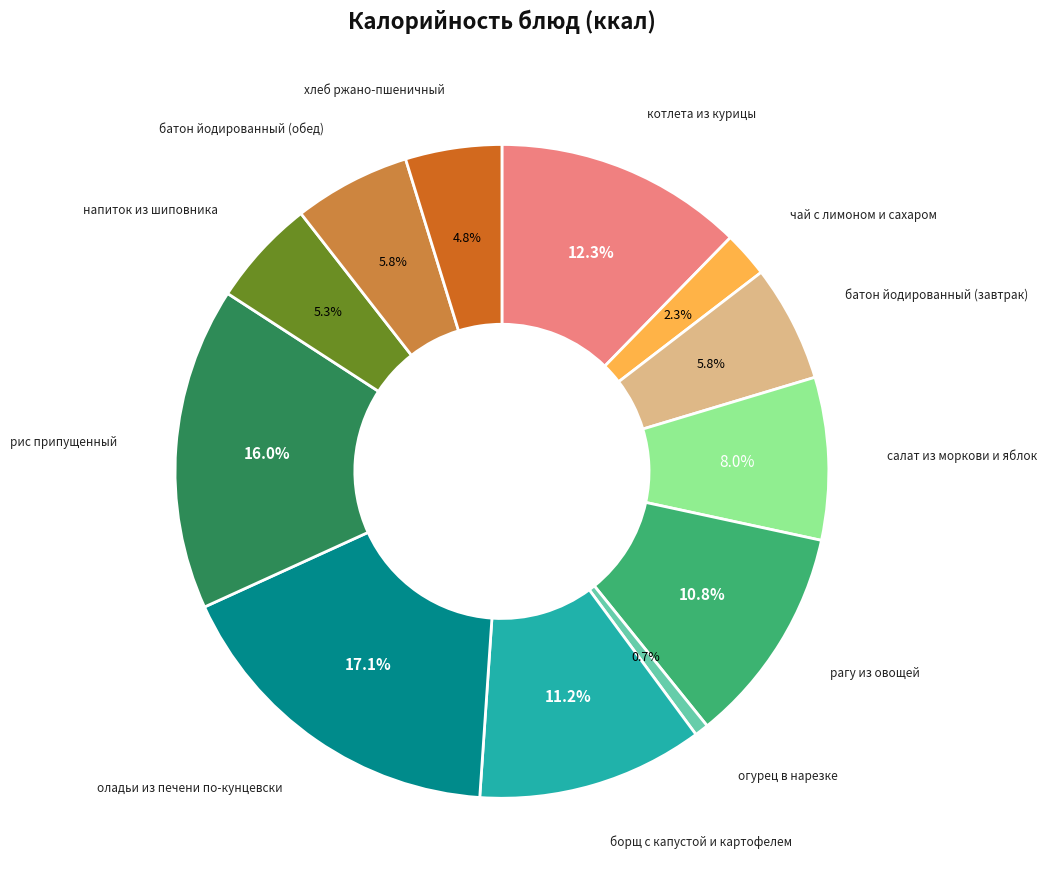

Count the number of slices in the pie.

12